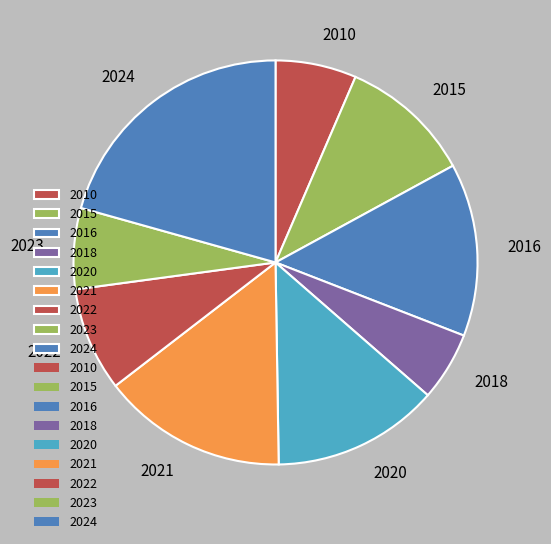

Is it true that 2021 is 8% of the pie?

False